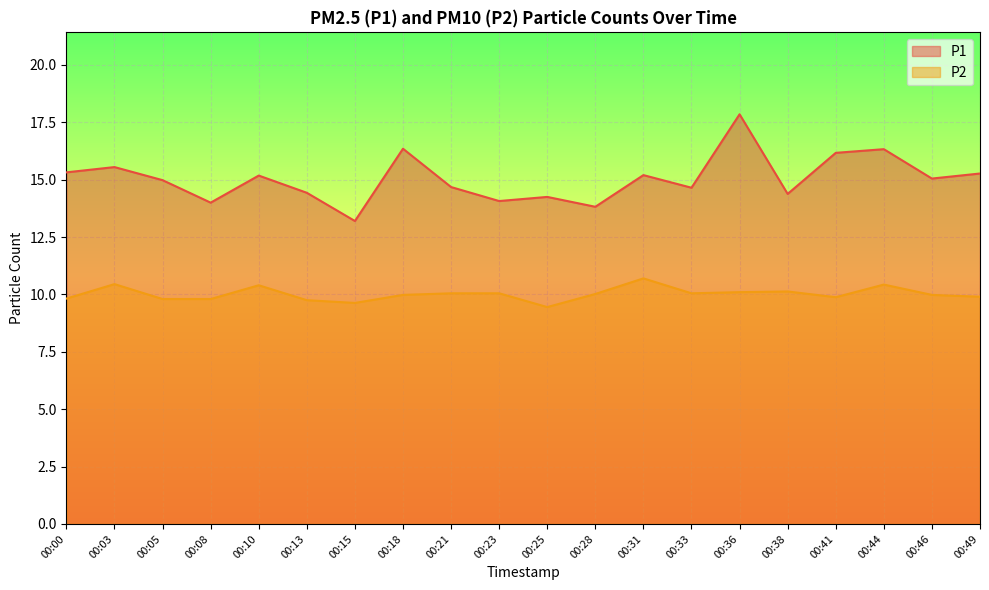

True or false: P1 has more than 1 points higher than both neighbors.

True